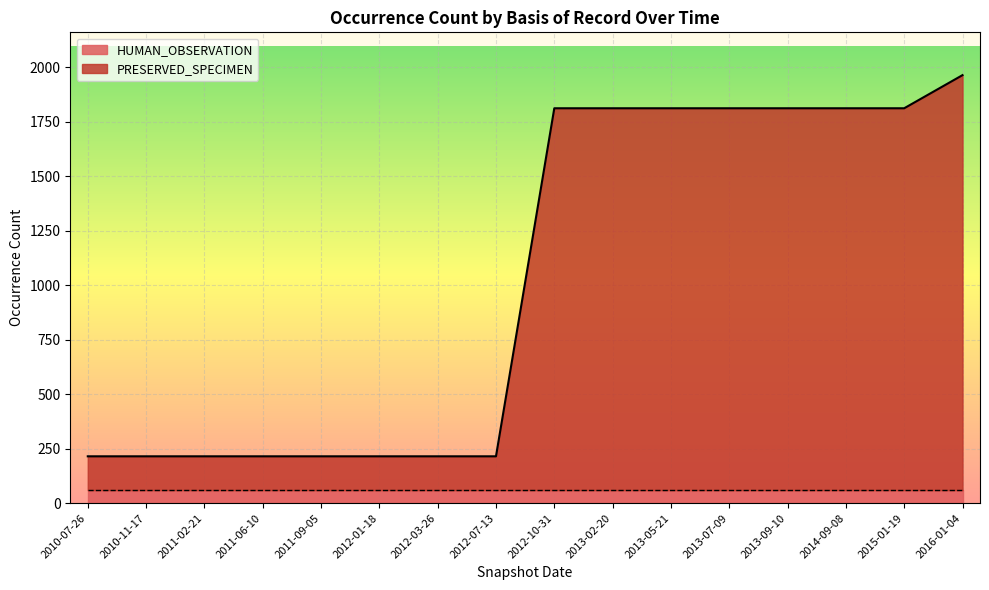

Which label corresponds to the smallest value in the chart?

2010-07-26